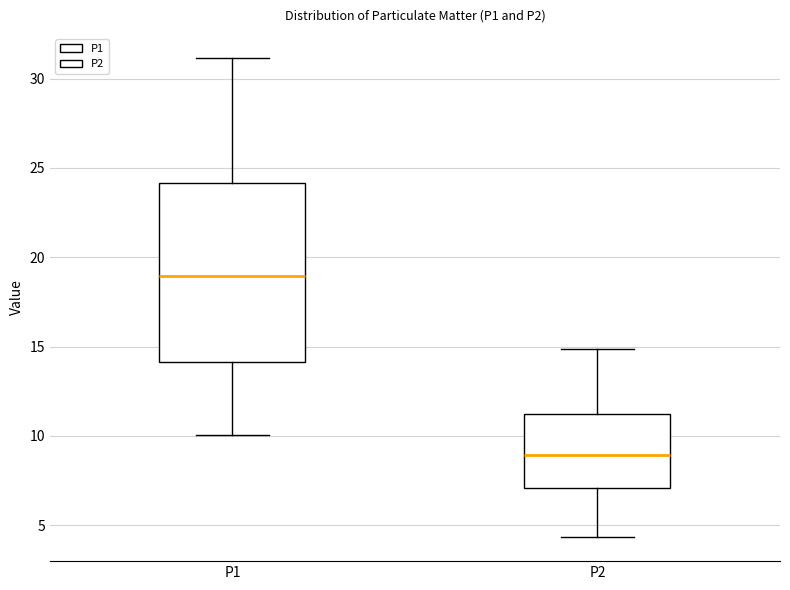

Reading left to right, read every box against the y-axis: the position of its median line, the range the box covers, and the ends of its whiskers. The values are not printed on the chart, so give them approximately, as read against the axis.

P1: median 19.0, box 14.0 to 24.0, whiskers 10.0 to 31.0
P2: median 9.0, box 7.0 to 11.0, whiskers 4.5 to 15.0